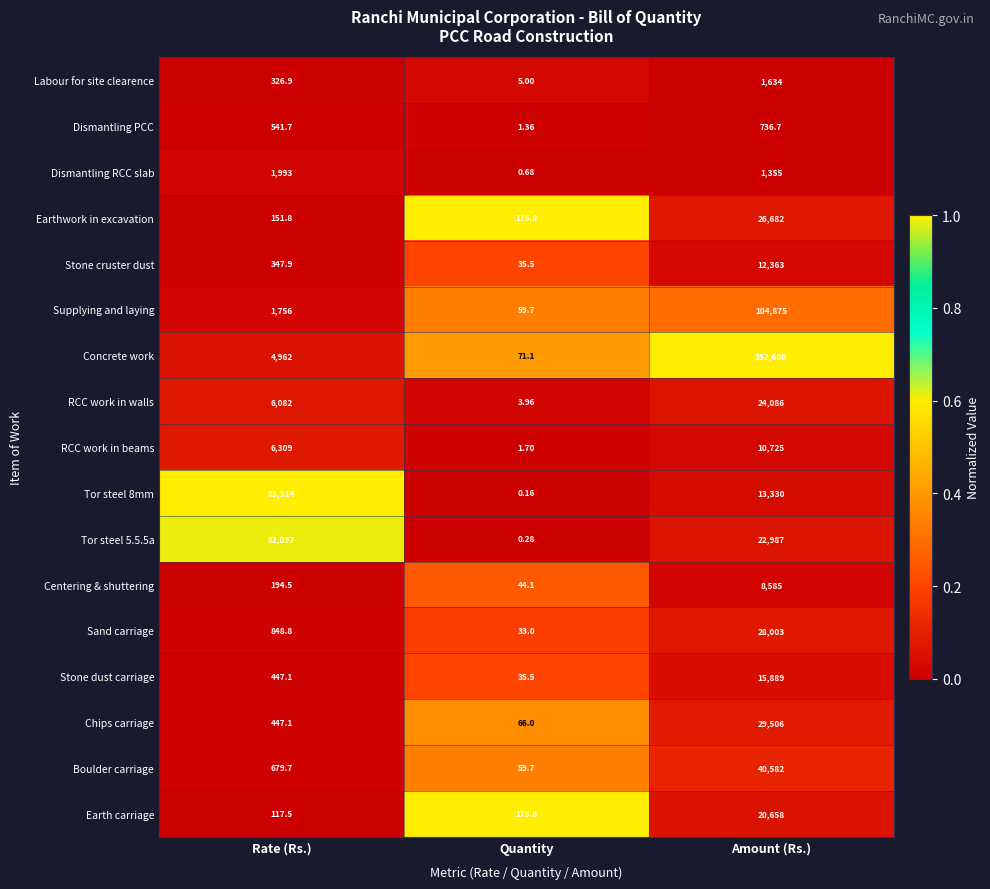

At which label does Stone cruster dust first exceed 347?

Rate (Rs.)